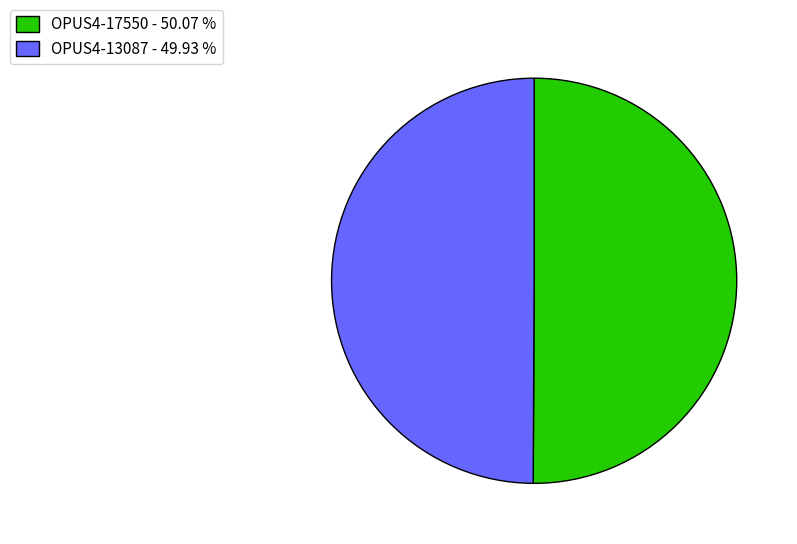

What is the ratio of the value at OPUS4-13087 - 49.93 % to the value at OPUS4-17550 - 50.07 %?

1.0